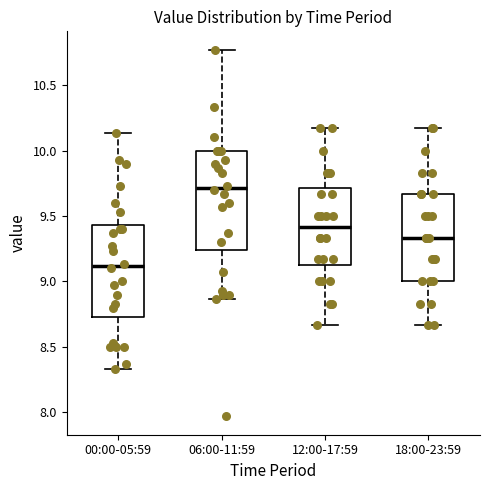

Which box's median line is the lowest?

00:00-05:59